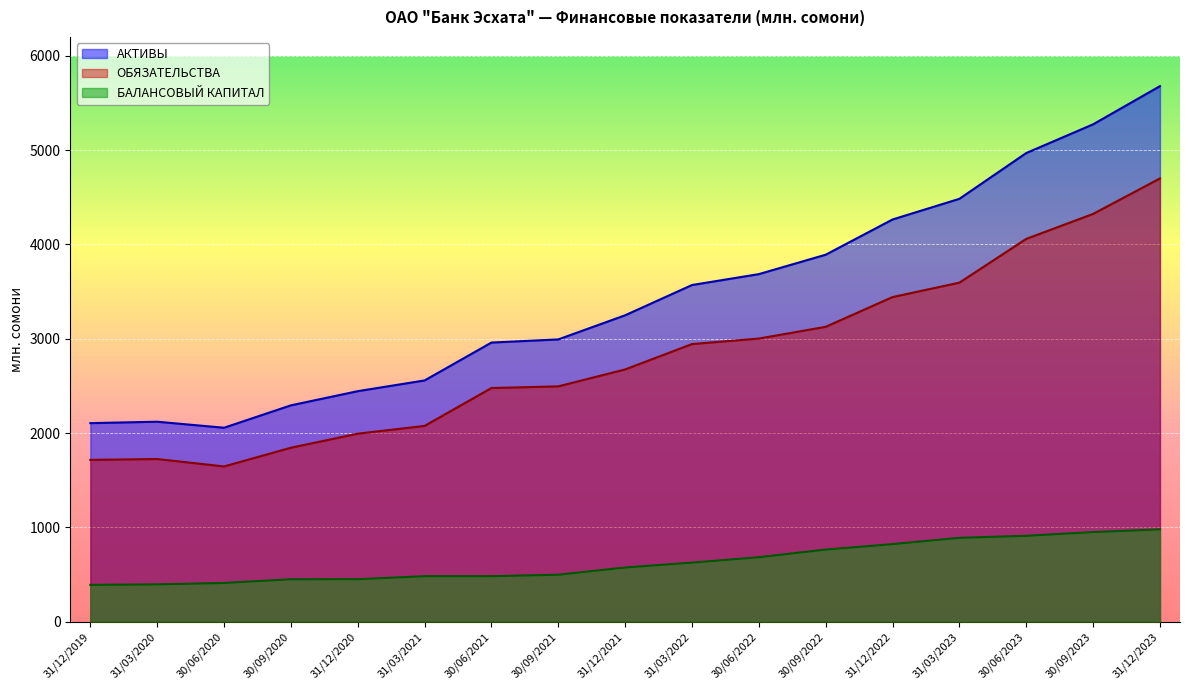

True or false: ОБЯЗАТЕЛЬСТВА and АКТИВЫ cross at least once.

False